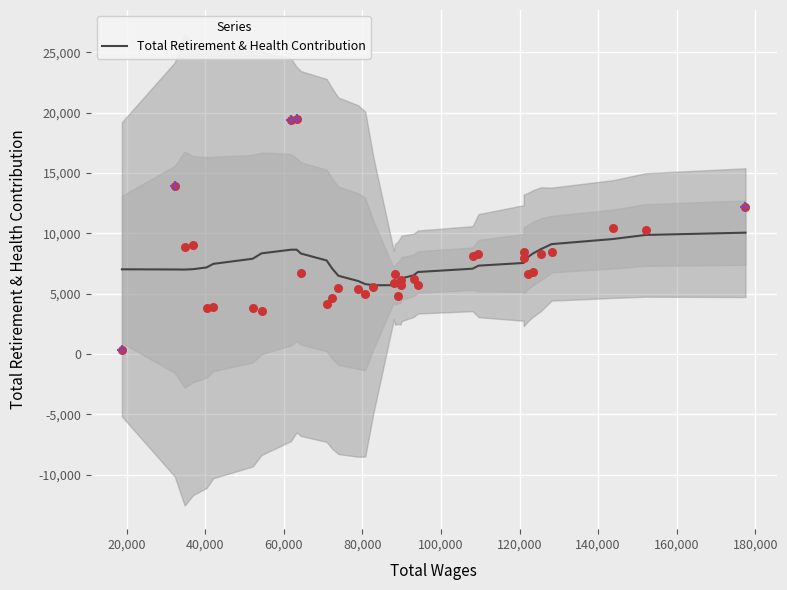

What is the lowest value of the Total Retirement & Health Contribution series?

5690.4